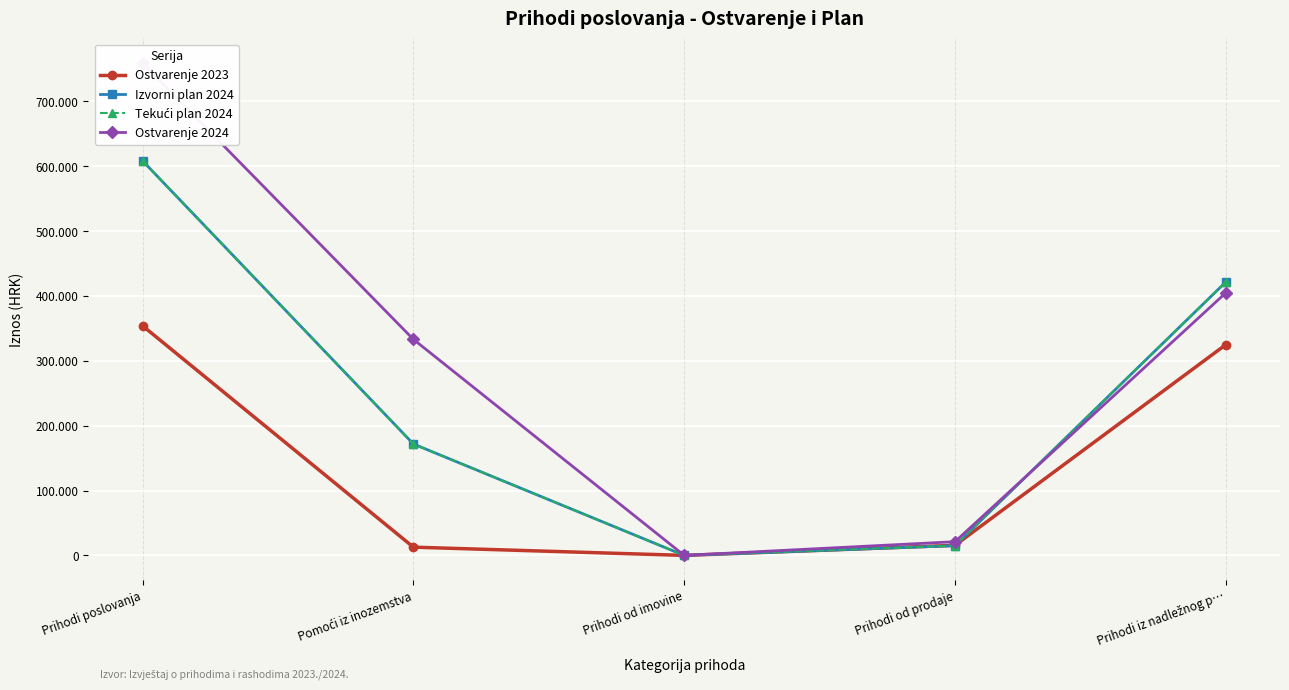

What are all the series names shown in the legend?

Ostvarenje 2023, Izvorni plan 2024, Tekući plan 2024, Ostvarenje 2024